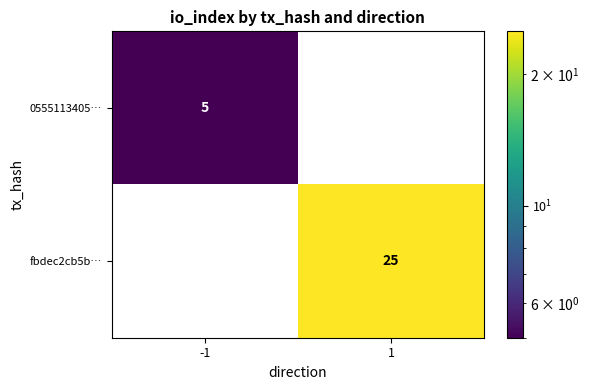

List the labels in order of fbdec2cb5b… value, largest first.

1, -1